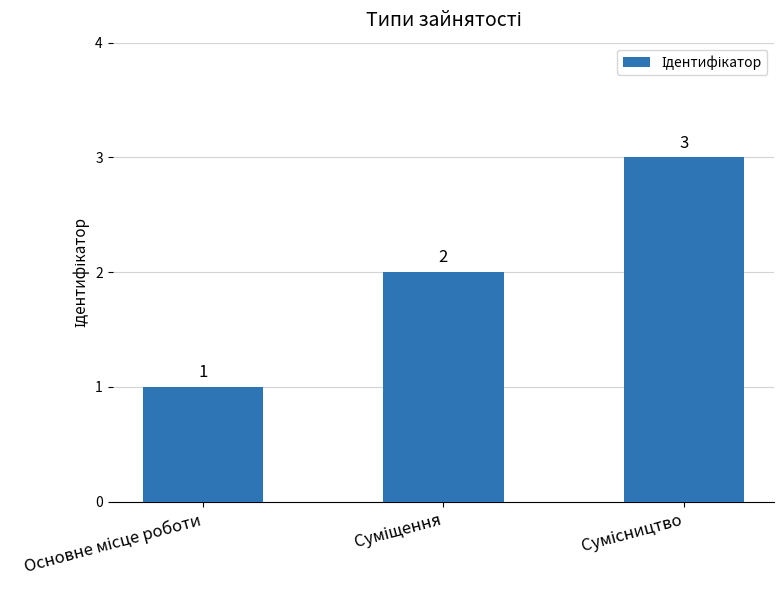

What is the sum of all values?

6